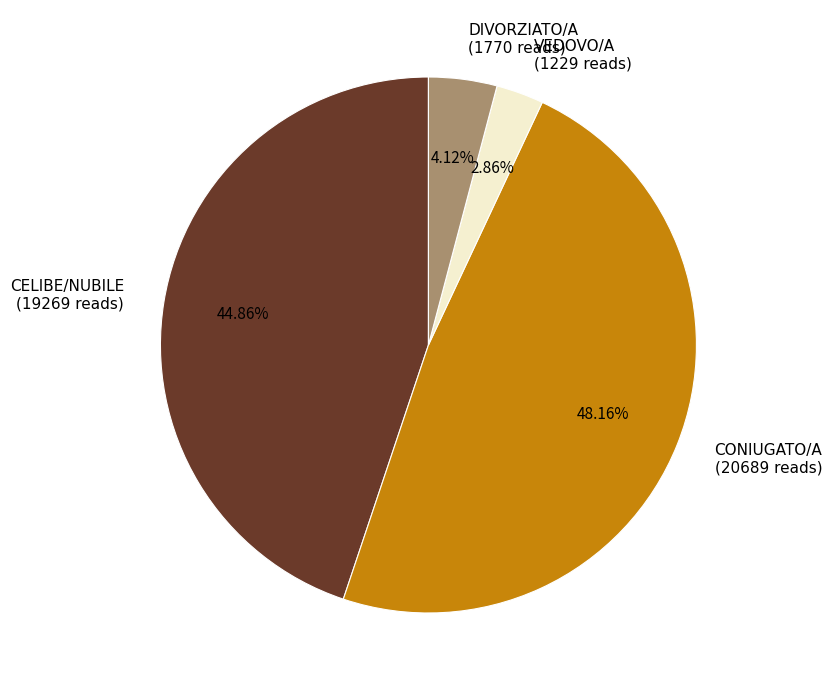

Is the sum of CELIBE/NUBILE and DIVORZIATO/A greater than half?

No